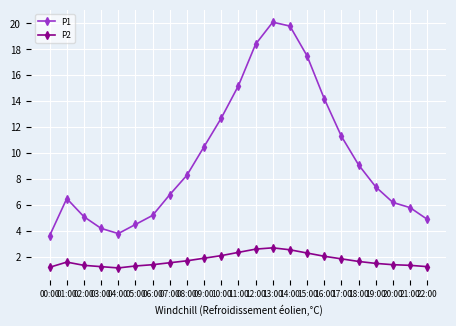

Is the value of P2 at 20:00 greater than the value of P1 at 01:00?

No